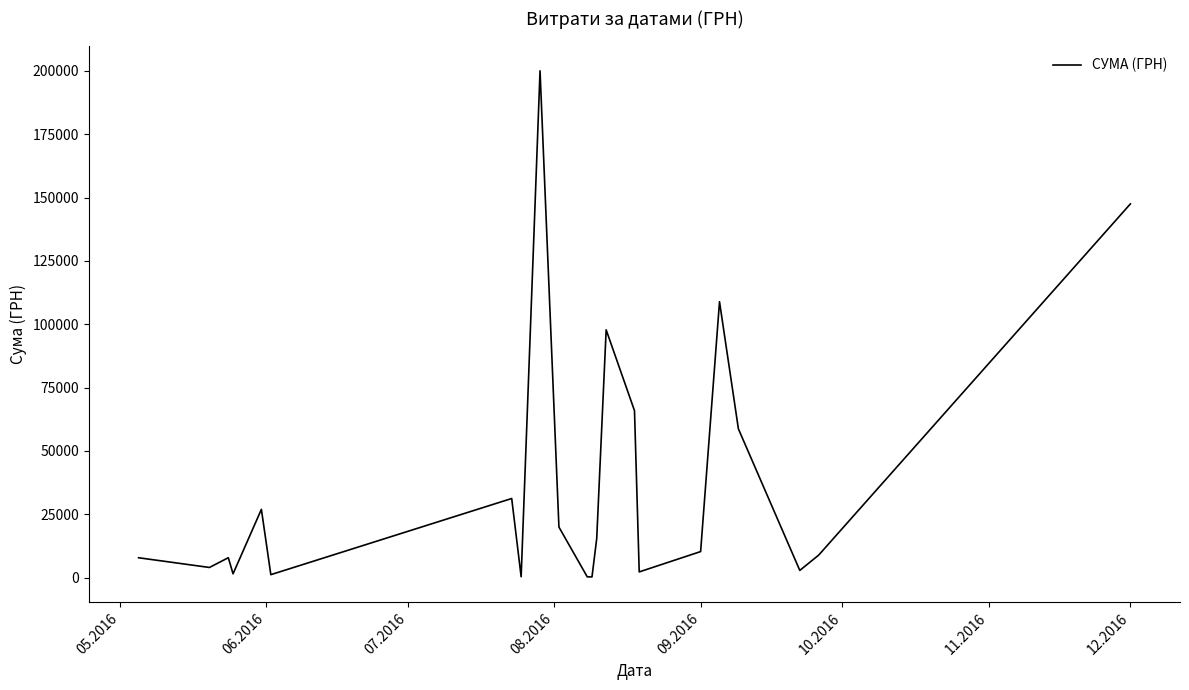

Does the chart display data point markers on the line(s)?

No